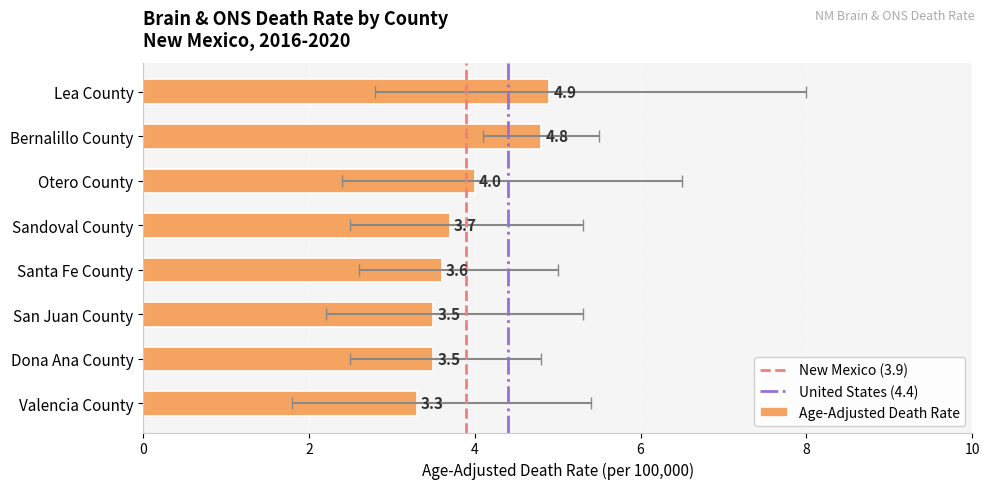

The Lower CI (Rate) series shows 1.8 at Valencia County. True or false?

True